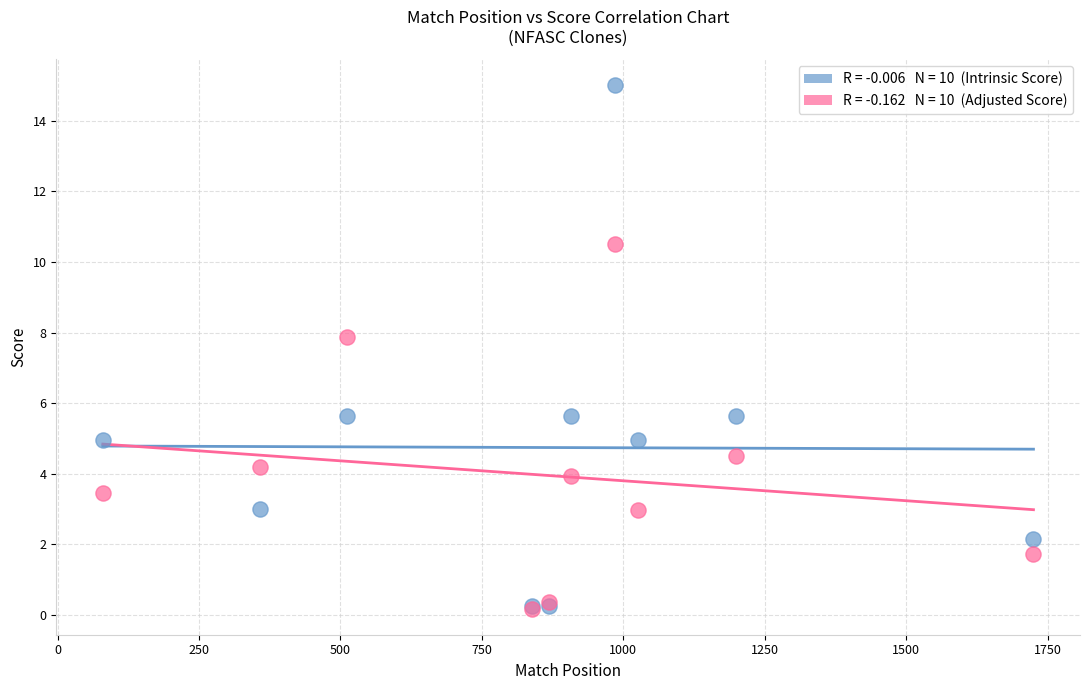

Across all series, what Y value is closest to 7?

7.9